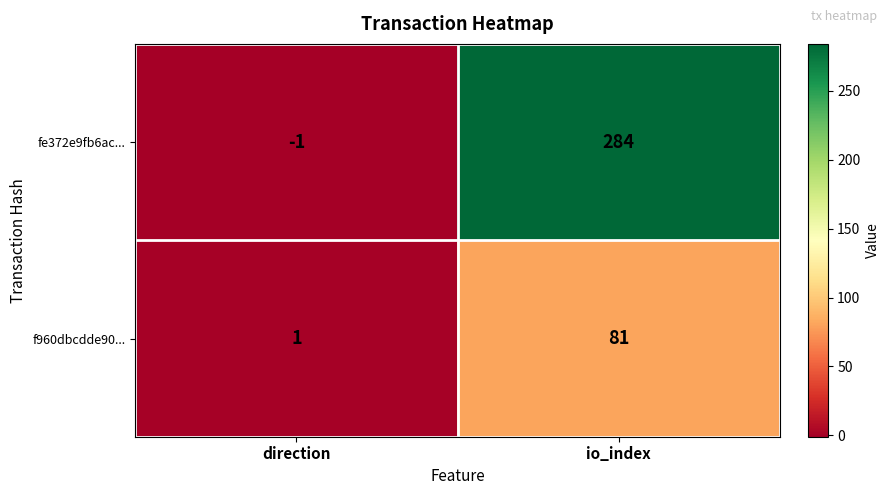

Which series has the largest total across all categories?

fe372e9fb6ac...